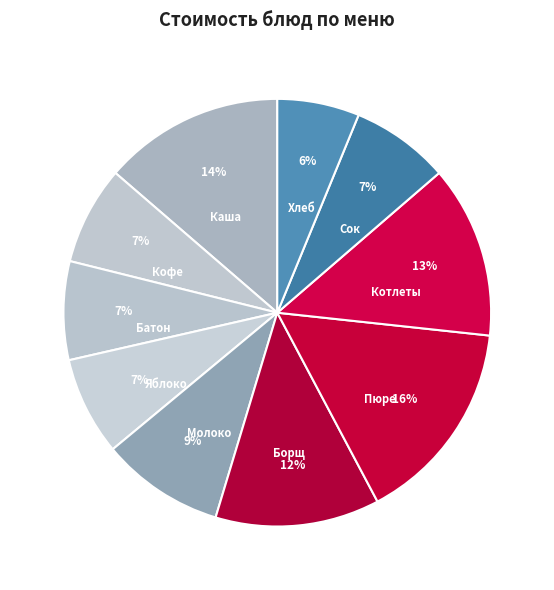

To the nearest percent, what portion does Батон represent?

7%